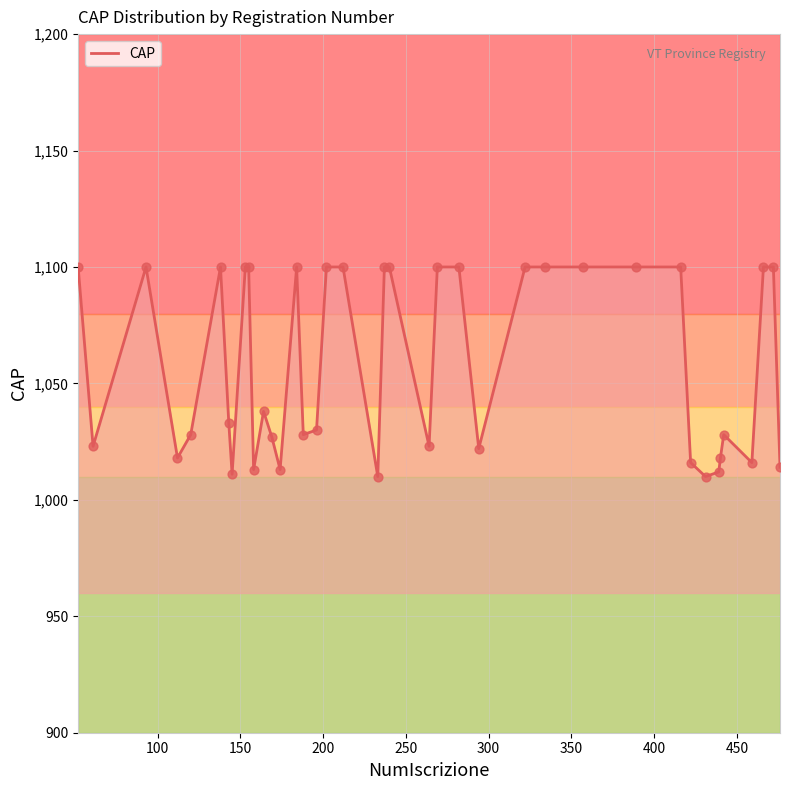

What is the maximum value shown in the chart?

1100